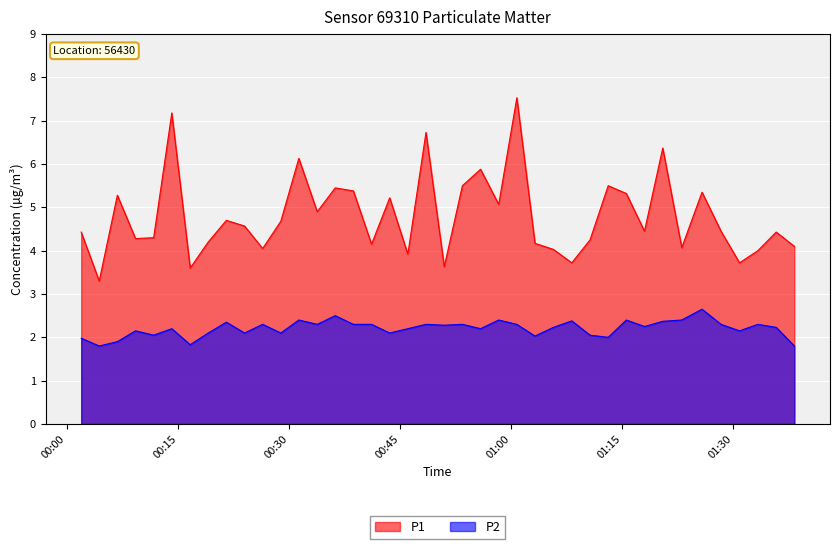

How many interior local valleys does the P1 series have?

13